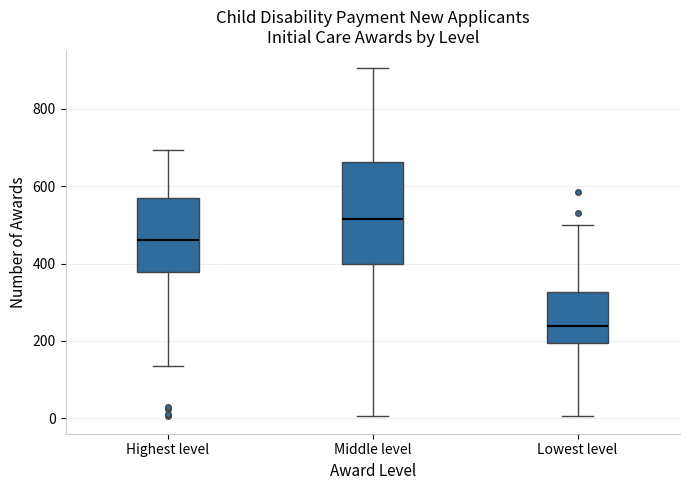

Where does the upper whisker of the box for Middle level end on the y-axis? The values are not printed on the chart, so give them approximately, as read against the axis.

900